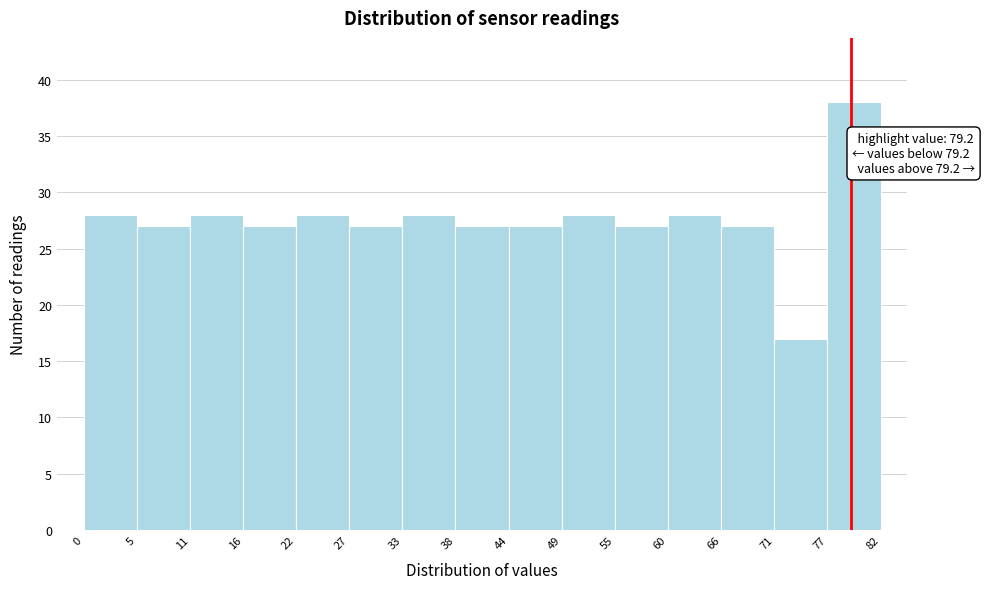

Over which range of the x-axis is the bar tallest?

77 to 82